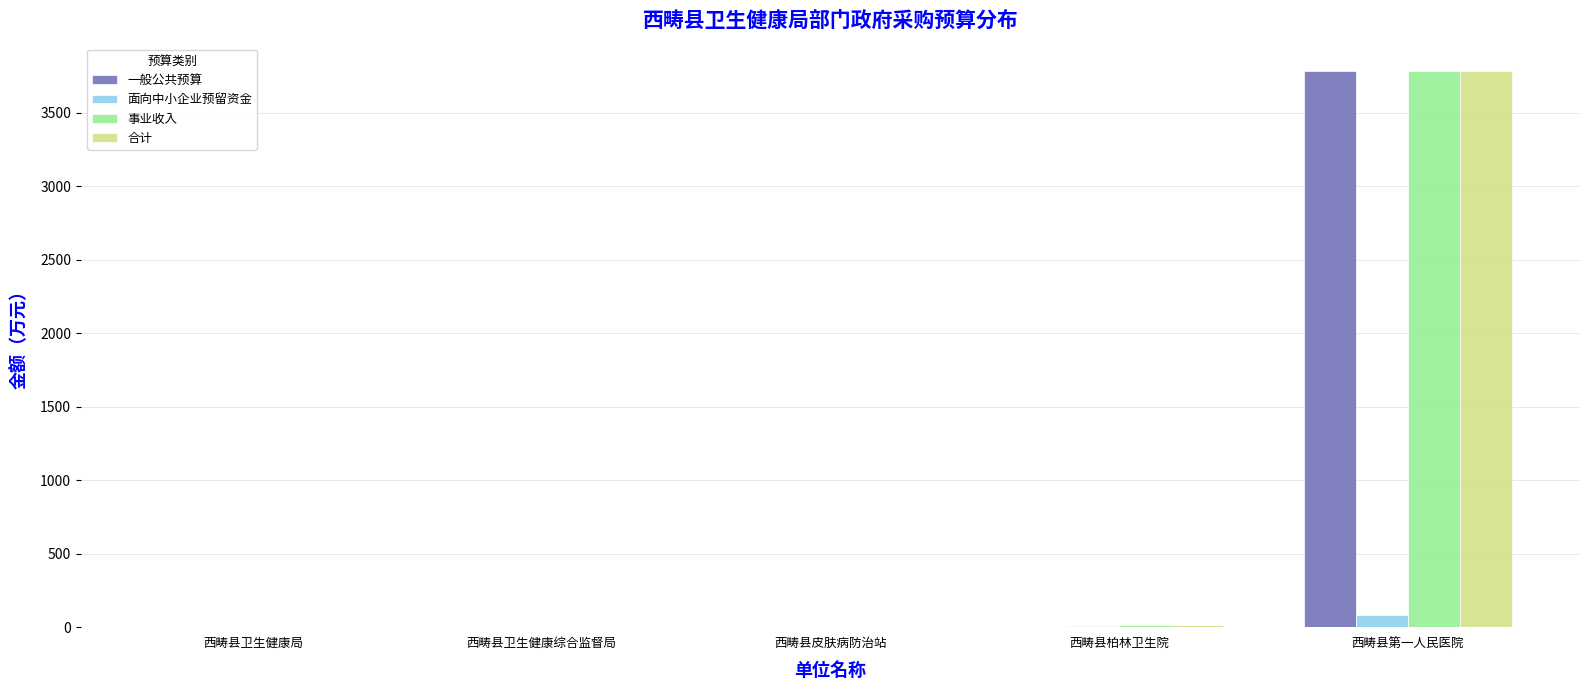

How many distinct data groups are displayed?

4